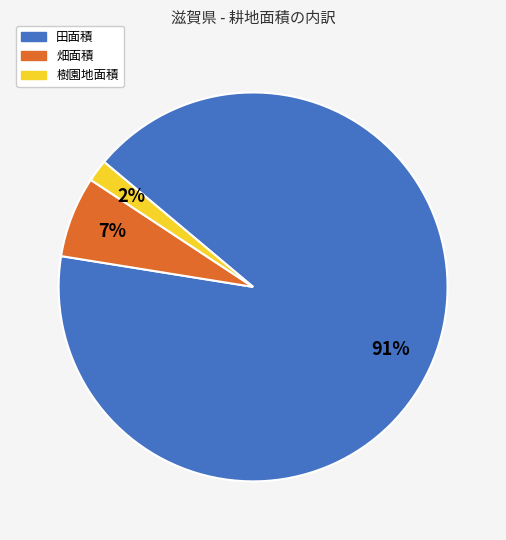

To the nearest percent, what percentage of the pie is 畑面積?

7%